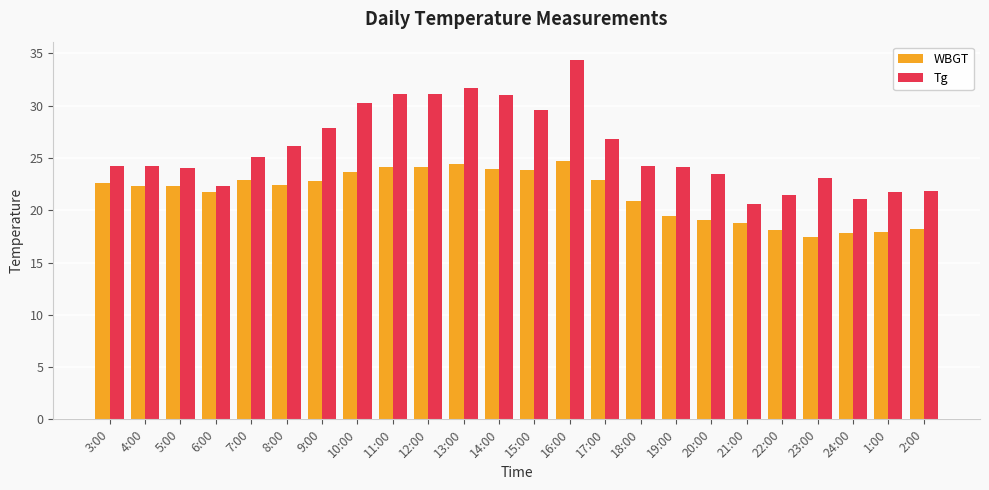

How many bars are there in each group?

2